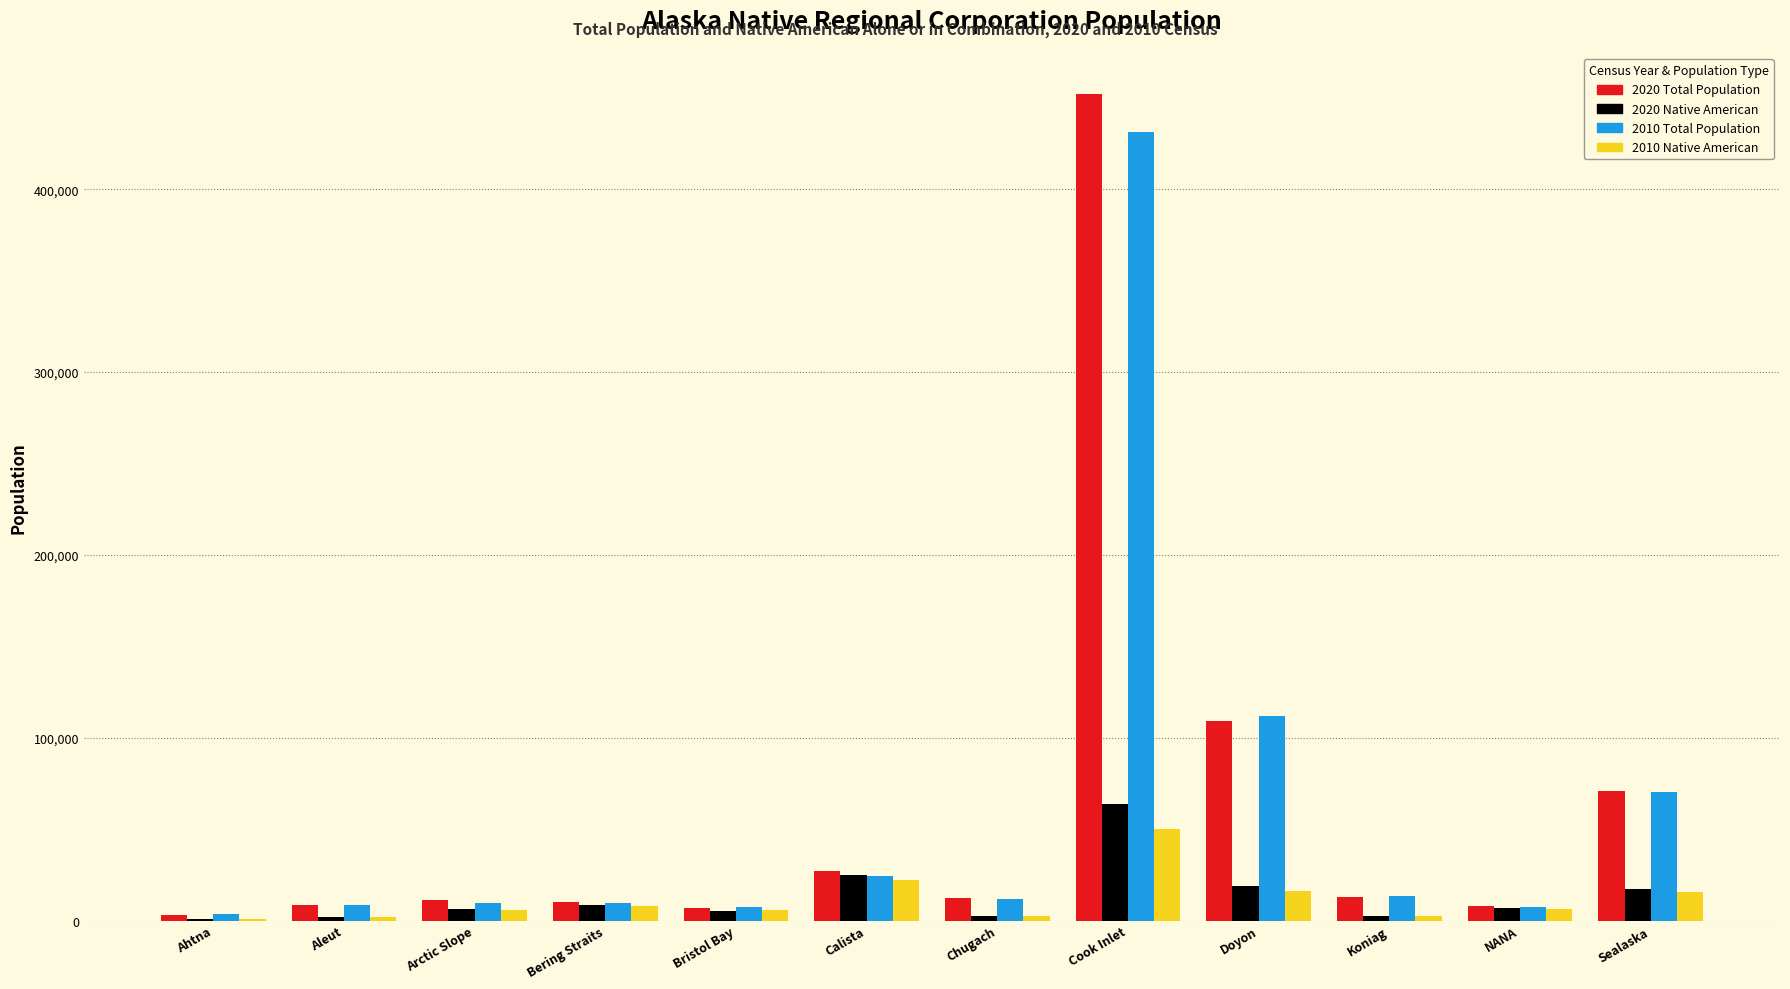

What are all the series names shown in the legend?

2020 Total Population, 2020 Native American, 2010 Total Population, 2010 Native American